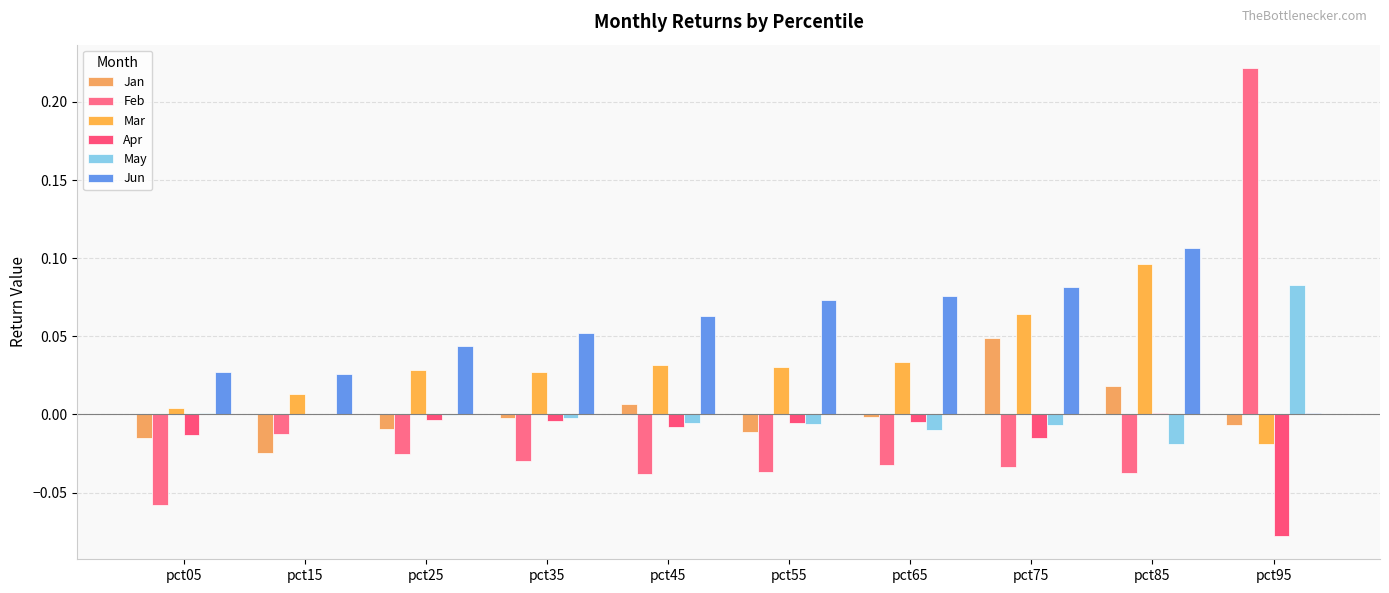

Does the chart contain stacked bars?

No